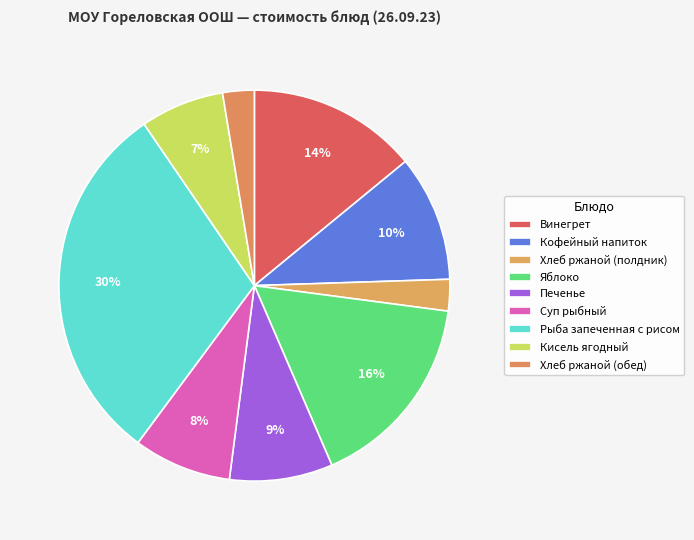

How many slices are in this pie chart?

9